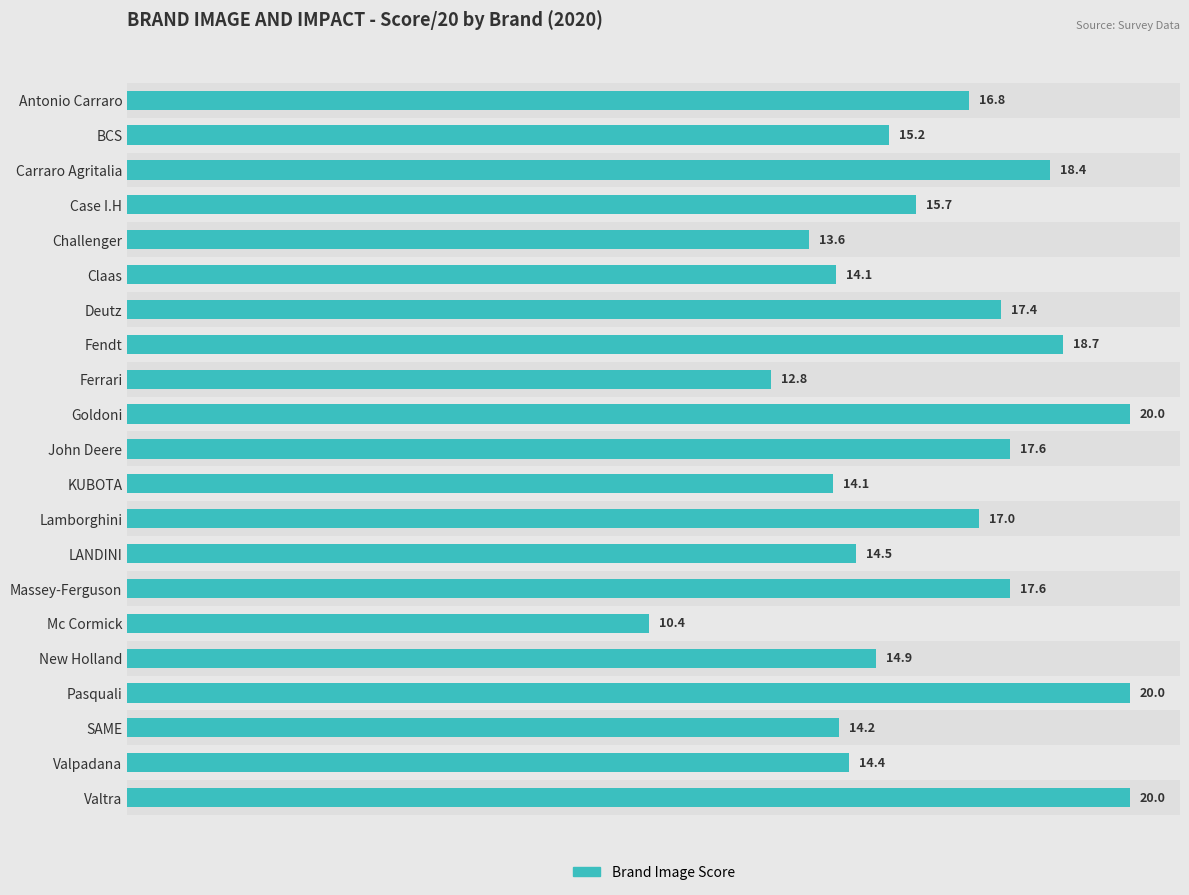

Are the bars grouped side by side (vs. stacked)?

No